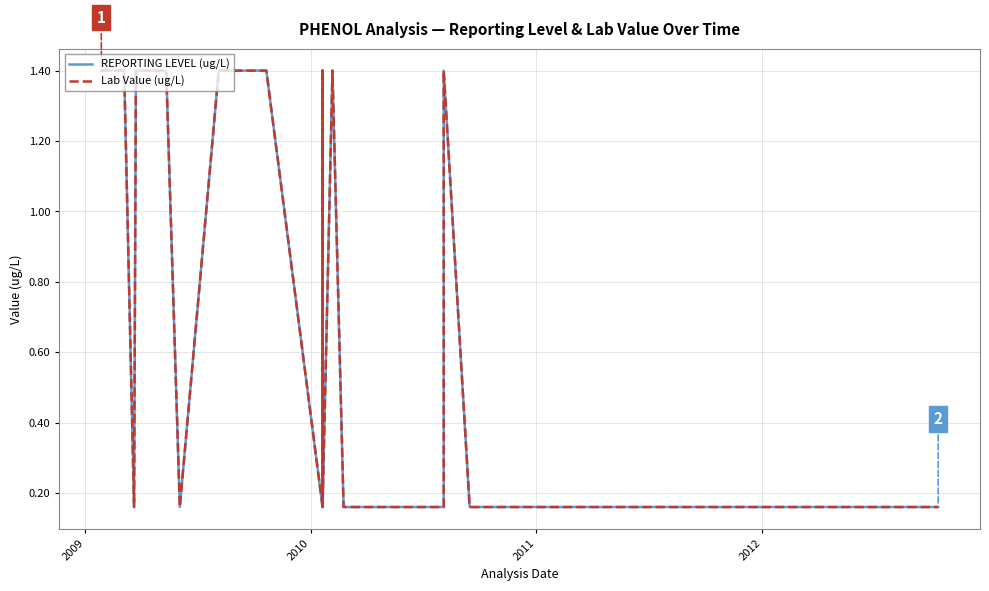

Is this an area chart (filled region under the line)?

No